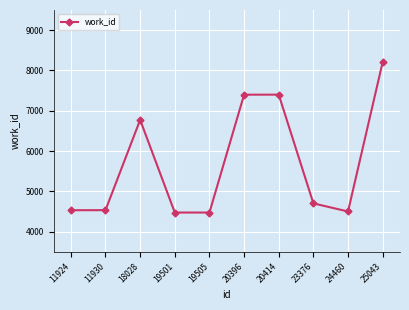

True or false: the data shows 1002 at 24460.

False